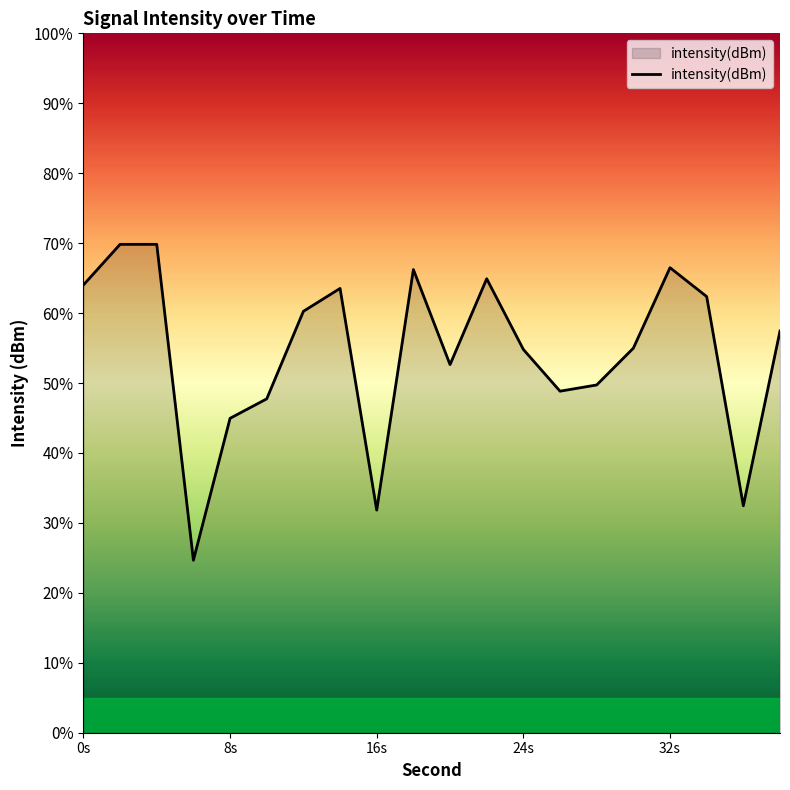

What is the minimum value shown in the chart?

24.7